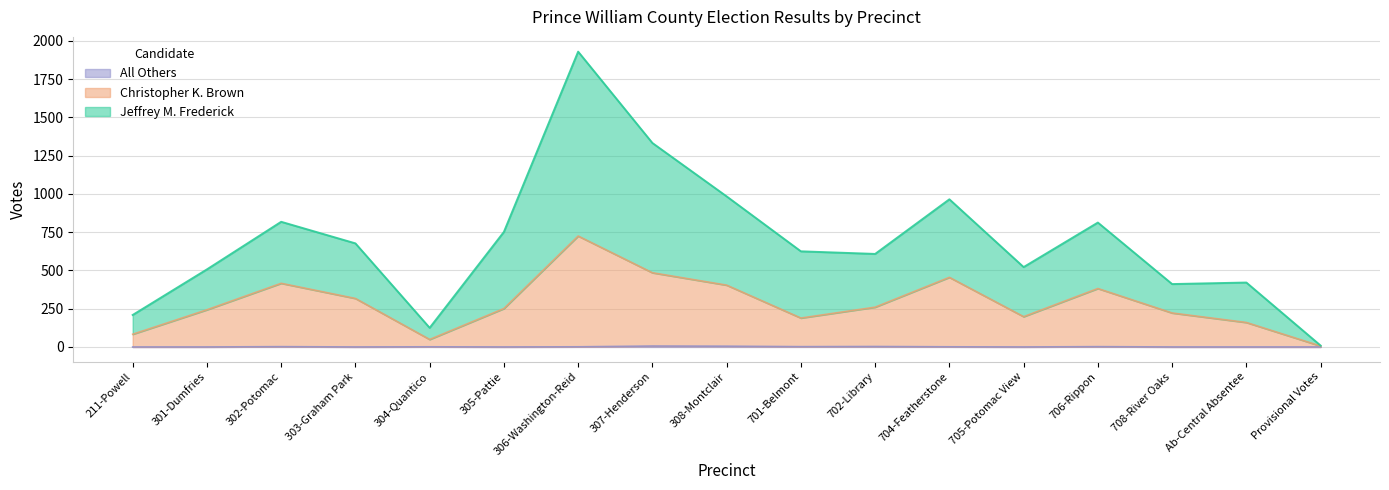

At which category does Jeffrey M. Frederick reach its first local peak?

302-Potomac